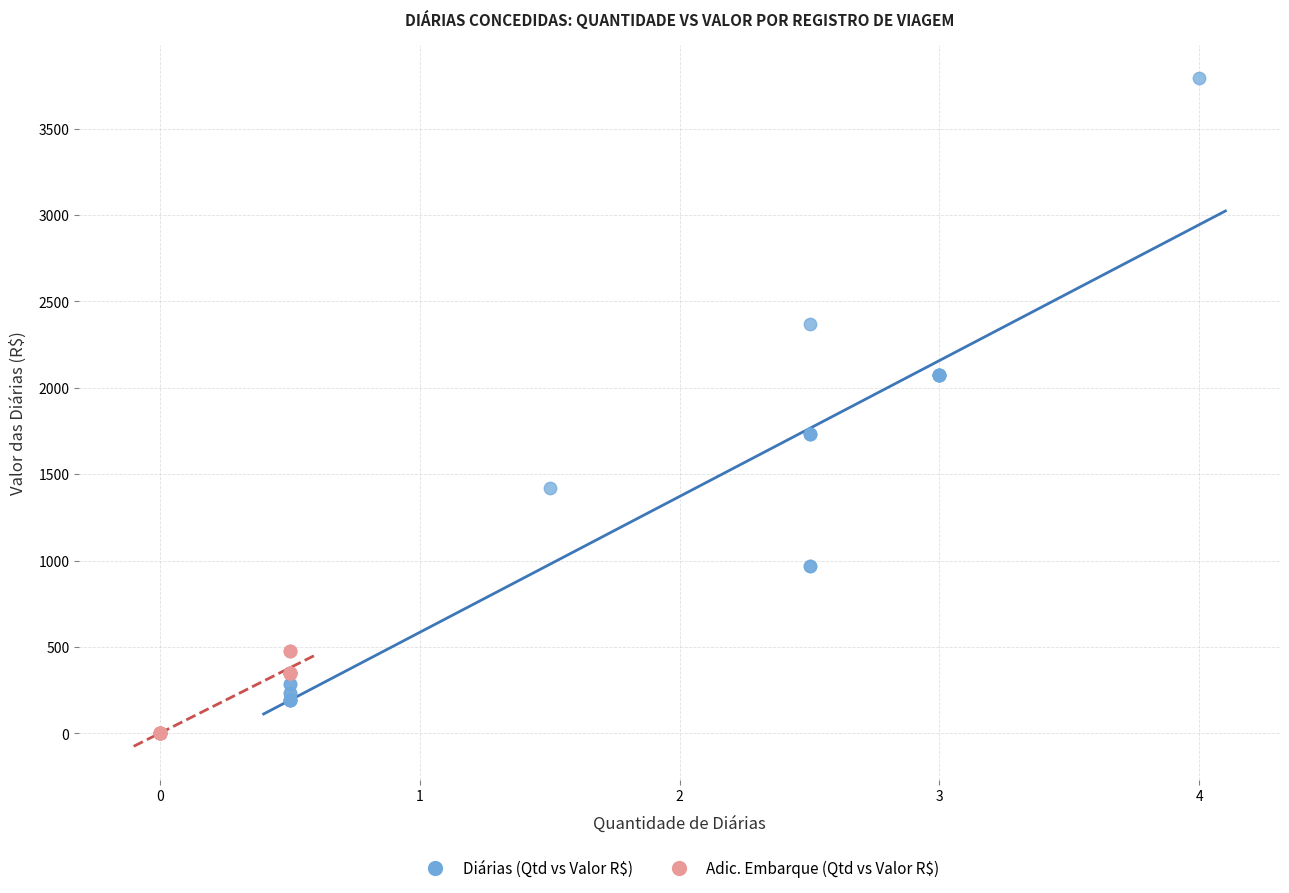

Which series reaches the maximum Y coordinate?

Diárias (Qtd vs Valor R$)